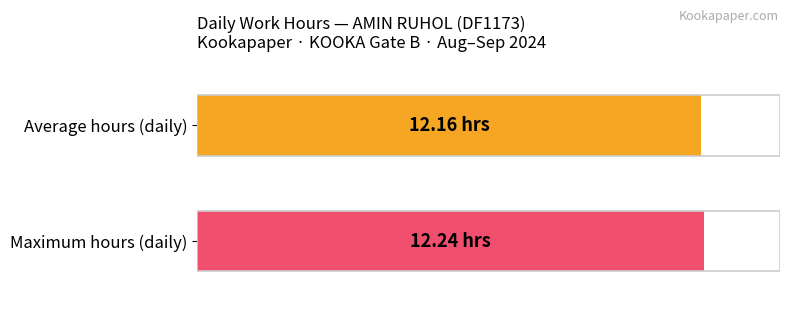

True or false: the data shows 7.1 at 17-Tue.

False